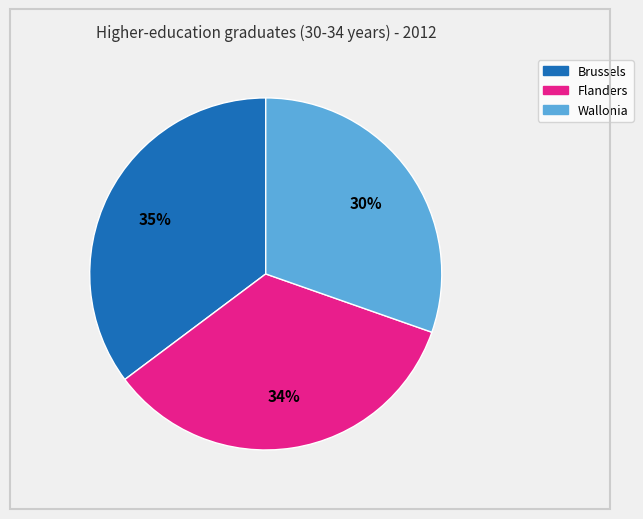

Rank the categories by value from lowest to highest.

Wallonia, Flanders, Brussels